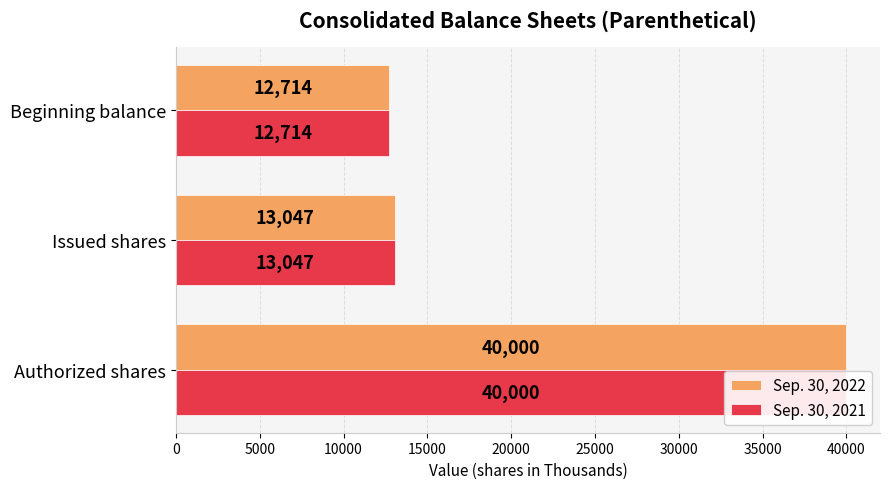

What are all the series names shown in the legend?

Sep. 30, 2022, Sep. 30, 2021